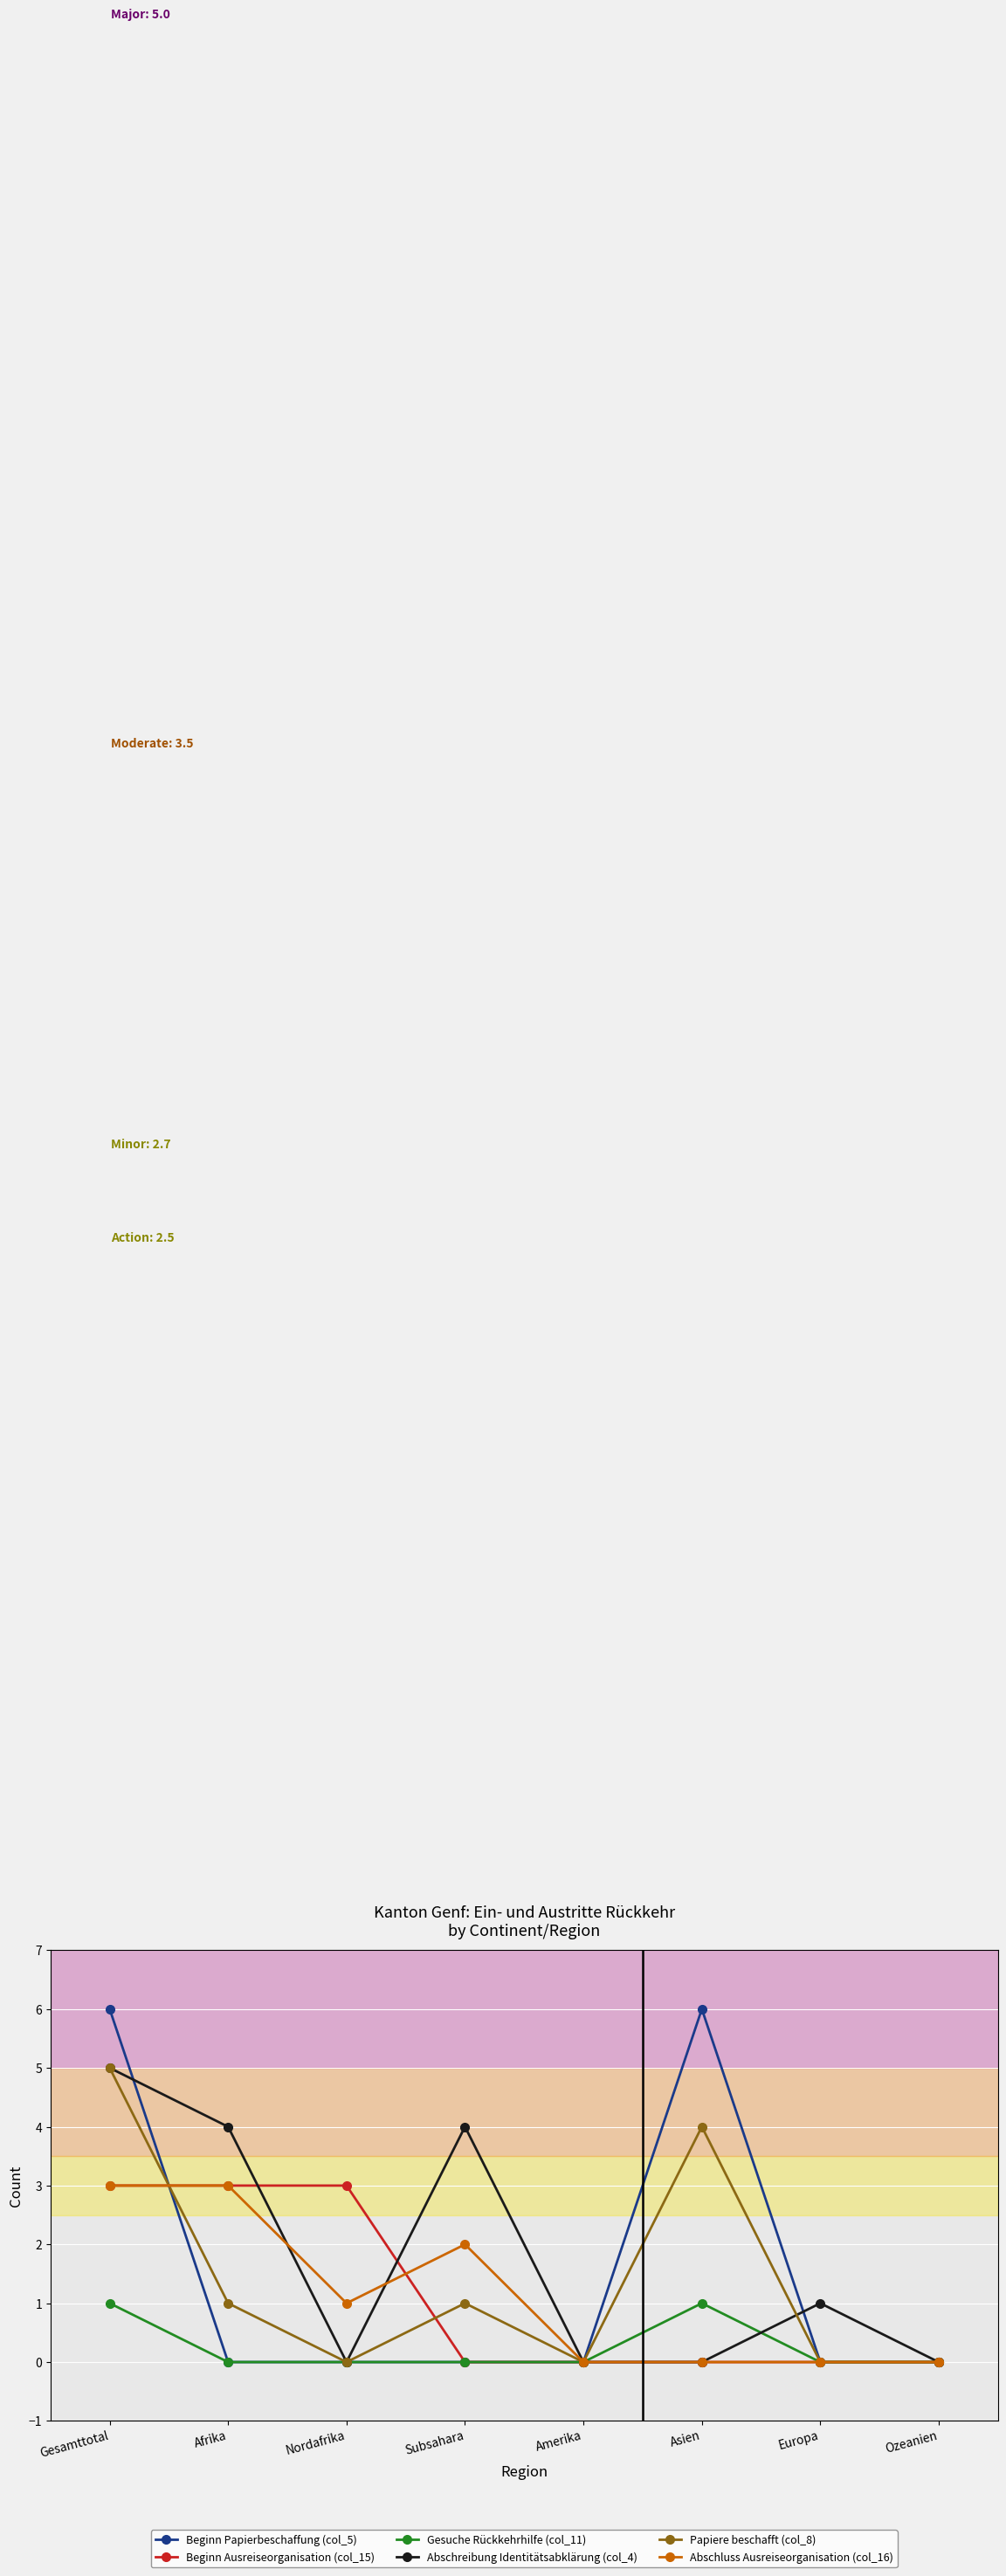

What is the total value across all series at Asien?

11